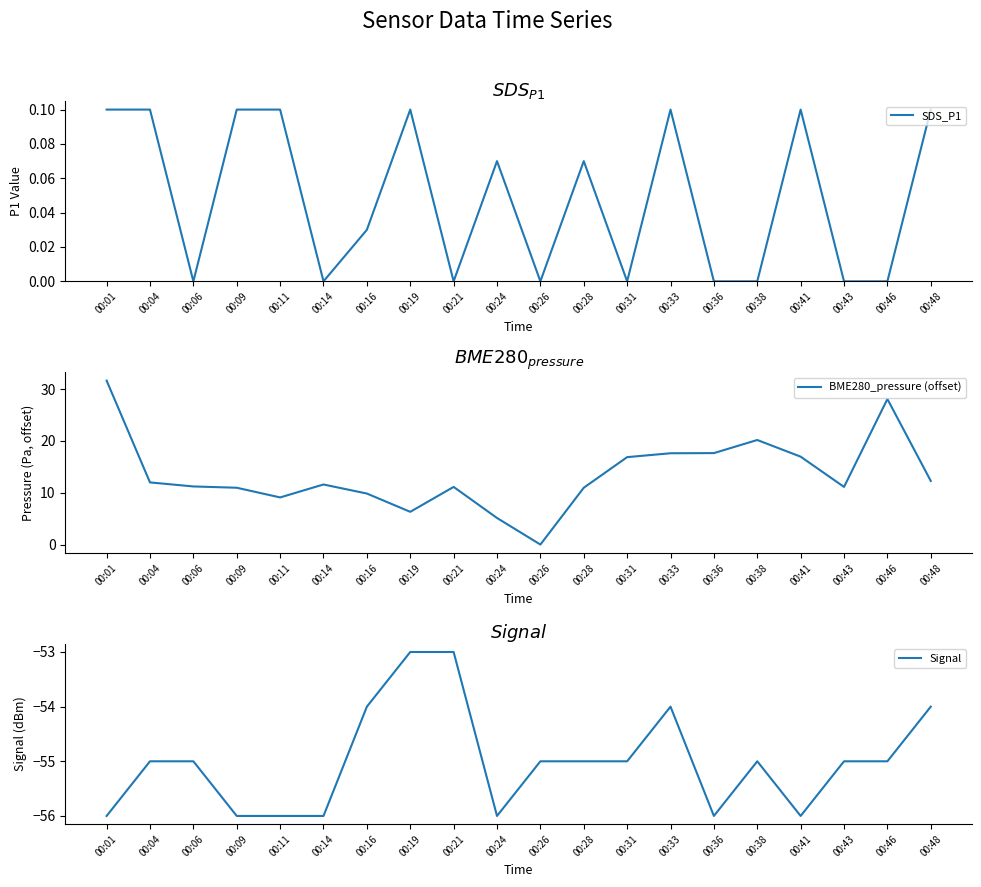

Reading left to right, what are all the values shown in this chart?

SDS_P1: 00:01=0.1	00:04=0.1	00:06=0.0	00:09=0.1	00:11=0.1	00:14=0.0	00:16=0.0	00:19=0.1	00:21=0.0	00:24=0.1	00:26=0.0	00:28=0.1	00:31=0.0	00:33=0.1	00:36=0.0	00:38=0.0	00:41=0.1	00:43=0.0	00:46=0.0	00:48=0.1
BME280_pressure (offset): 00:01=31.7	00:04=12.0	00:06=11.2	00:09=11.0	00:11=9.1	00:14=11.6	00:16=9.9	00:19=6.3	00:21=11.1	00:24=5.1	00:26=0.0	00:28=11.0	00:31=16.9	00:33=17.6	00:36=17.7	00:38=20.2	00:41=17.0	00:43=11.1	00:46=28.1	00:48=12.3
Signal: 00:01=-56.0	00:04=-55.0	00:06=-55.0	00:09=-56.0	00:11=-56.0	00:14=-56.0	00:16=-54.0	00:19=-53.0	00:21=-53.0	00:24=-56.0	00:26=-55.0	00:28=-55.0	00:31=-55.0	00:33=-54.0	00:36=-56.0	00:38=-55.0	00:41=-56.0	00:43=-55.0	00:46=-55.0	00:48=-54.0